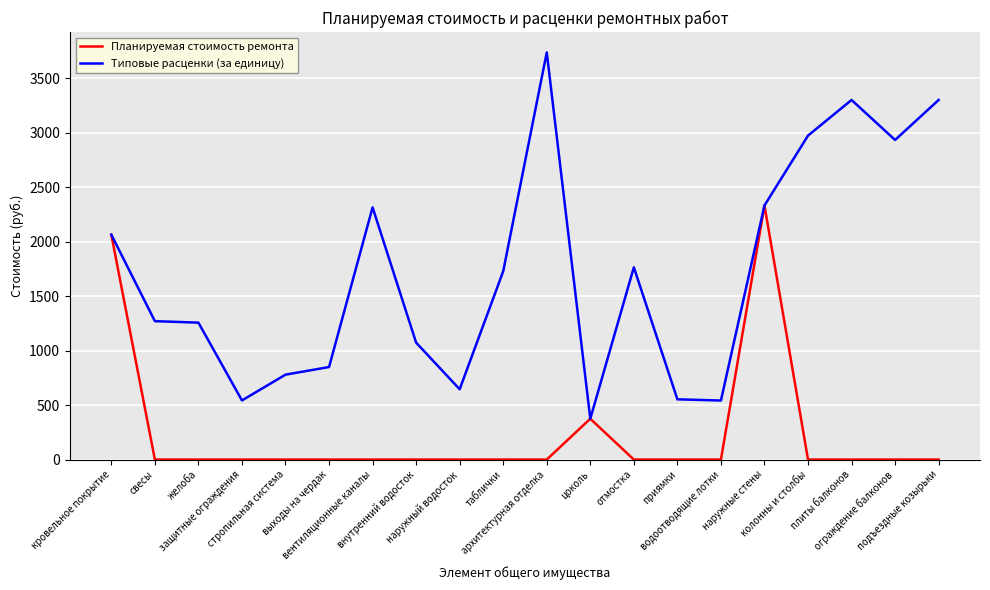

True or false: Типовые расценки (за единицу) has a value of 778.8 at стропильная система.

True